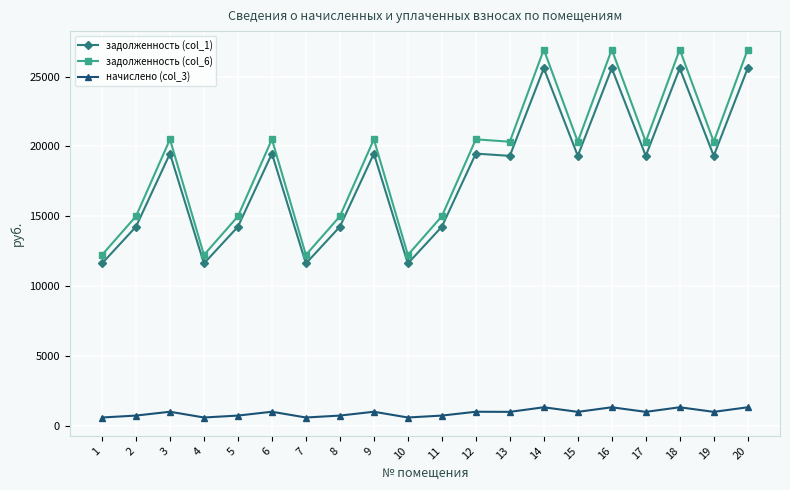

What is the value of the начислено (col_3) point at the 3rd from the left?

1020.6